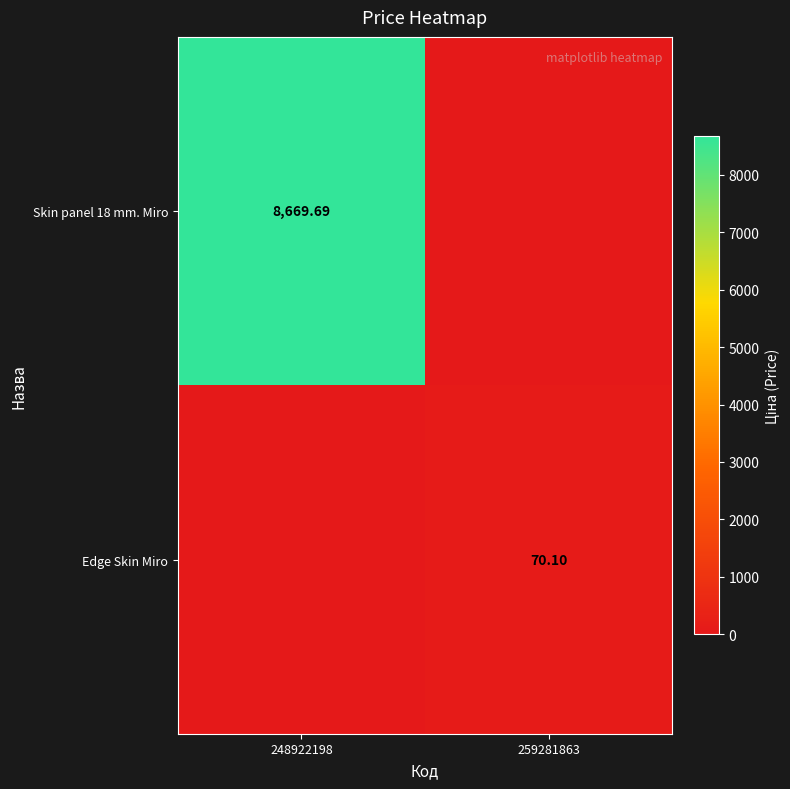

How many positive values does the Edge Skin Miro series have?

1